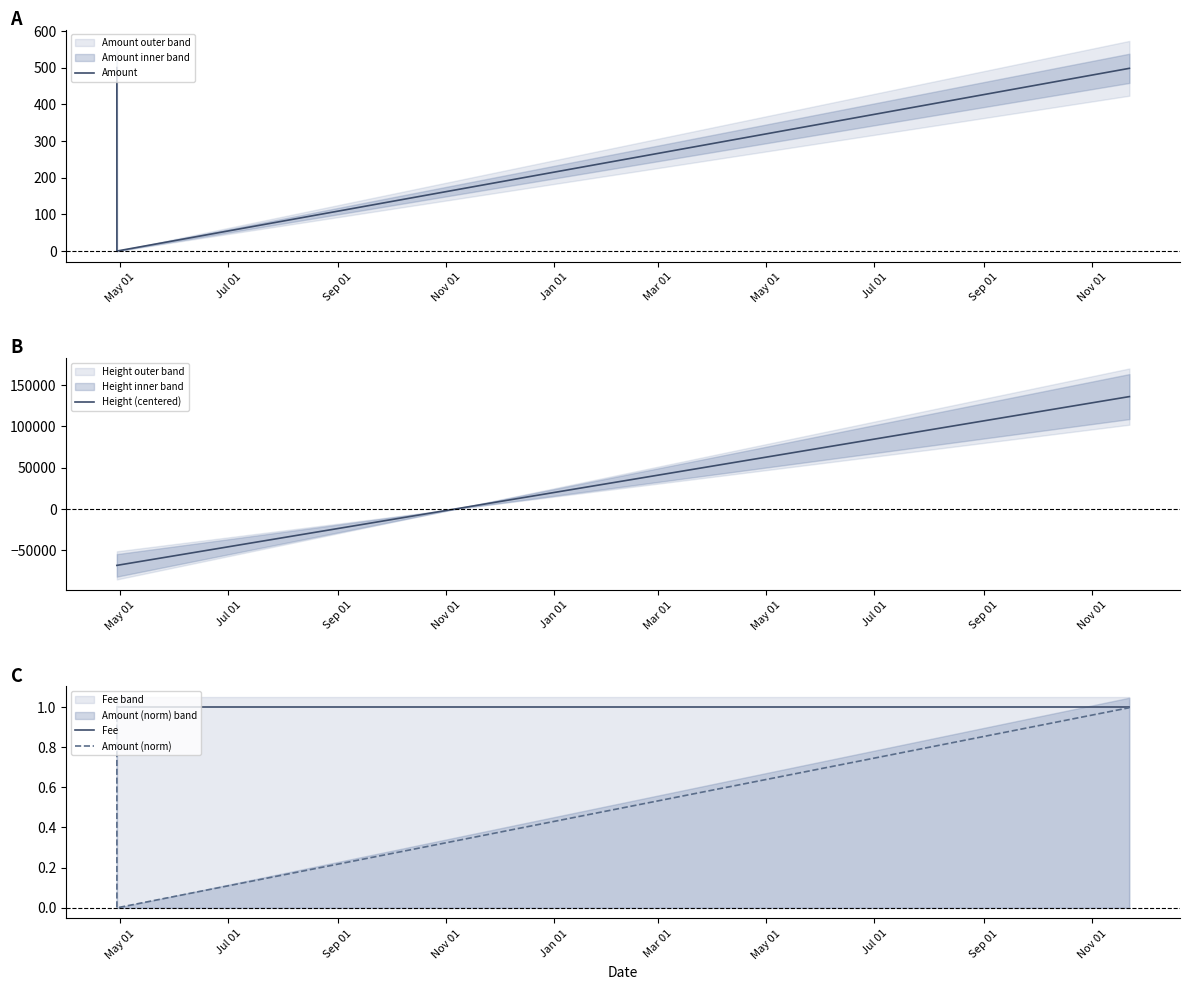

At how many categories does at least one series exceed -44795?

3